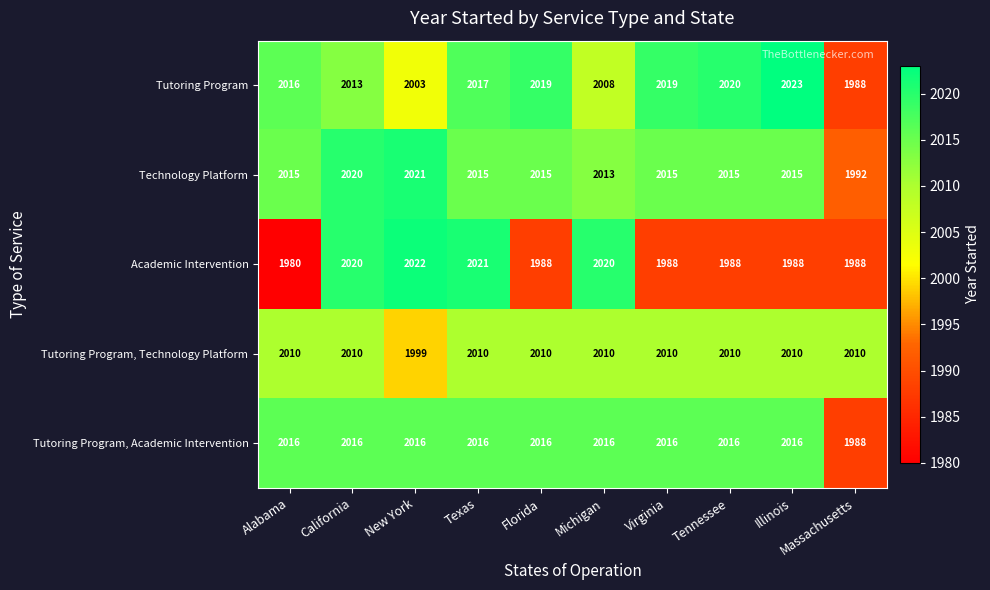

Which series changed the most between New York and Florida?

Academic Intervention